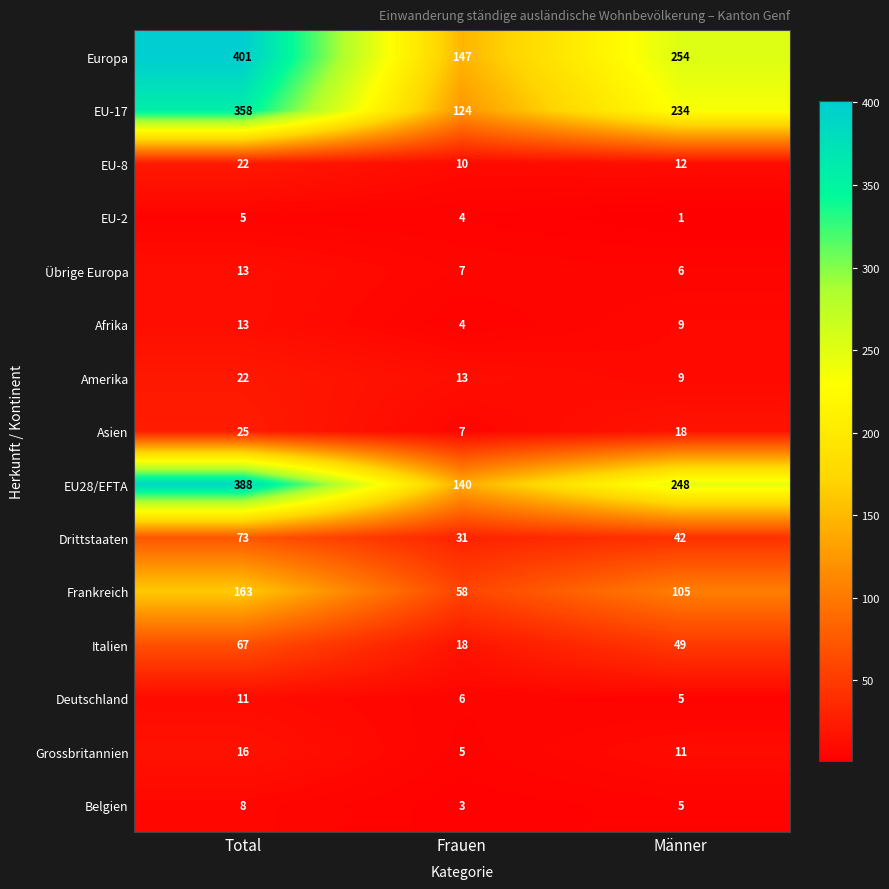

The value of Italien at Frauen is 18. True or false?

True